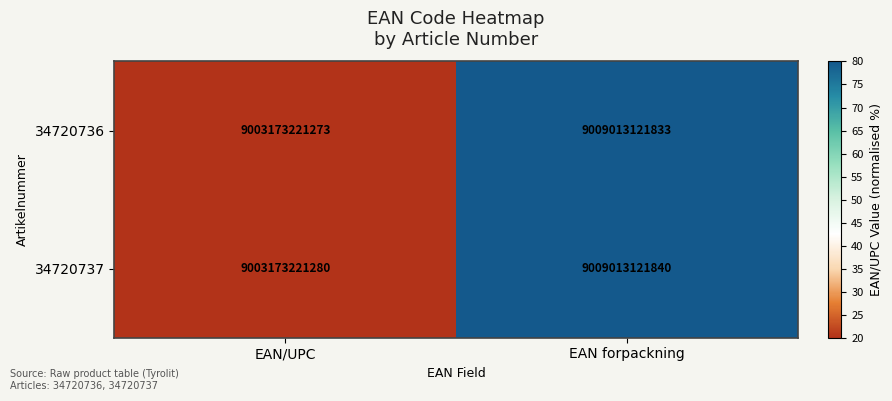

At EAN forpackning, list the series in order from largest to smallest.

34720737, 34720736